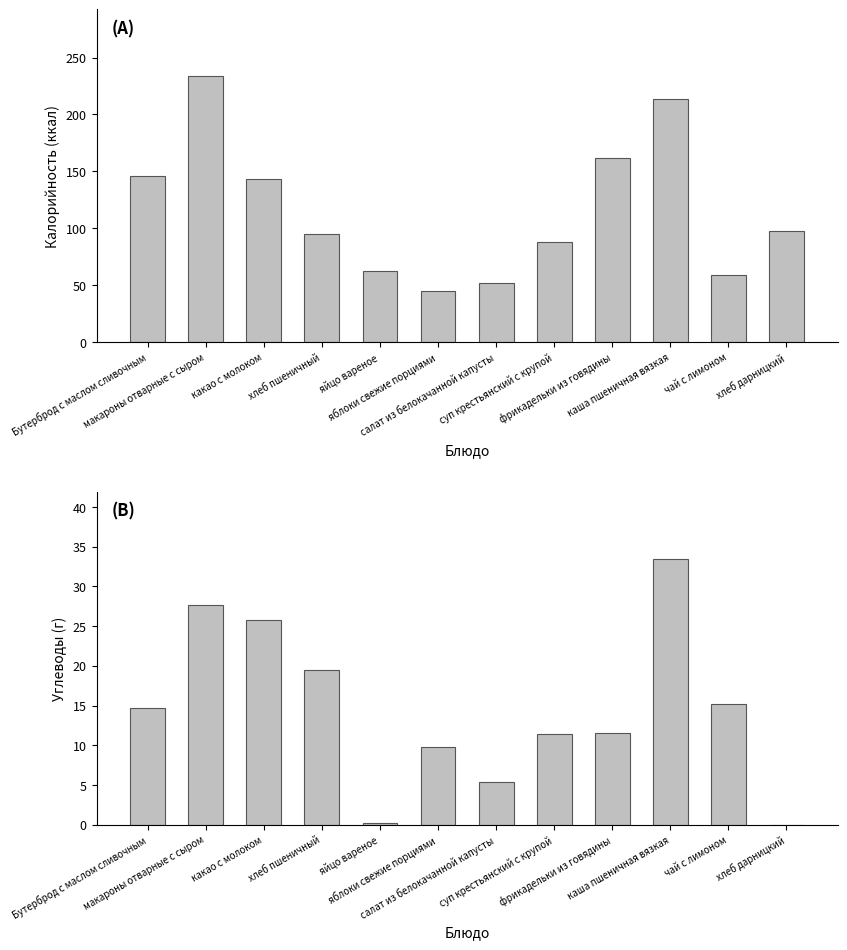

Which series has the largest total across all categories?

Калорийность